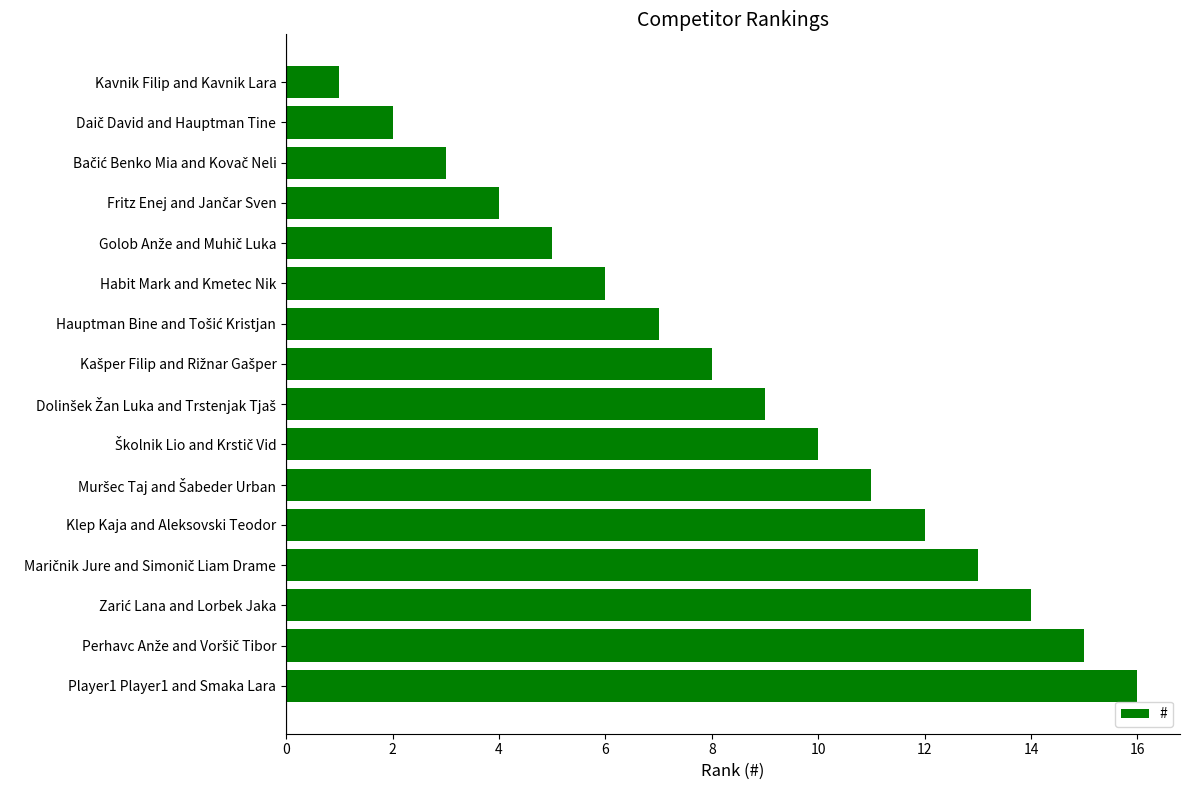

What is the maximum value shown in the chart?

16